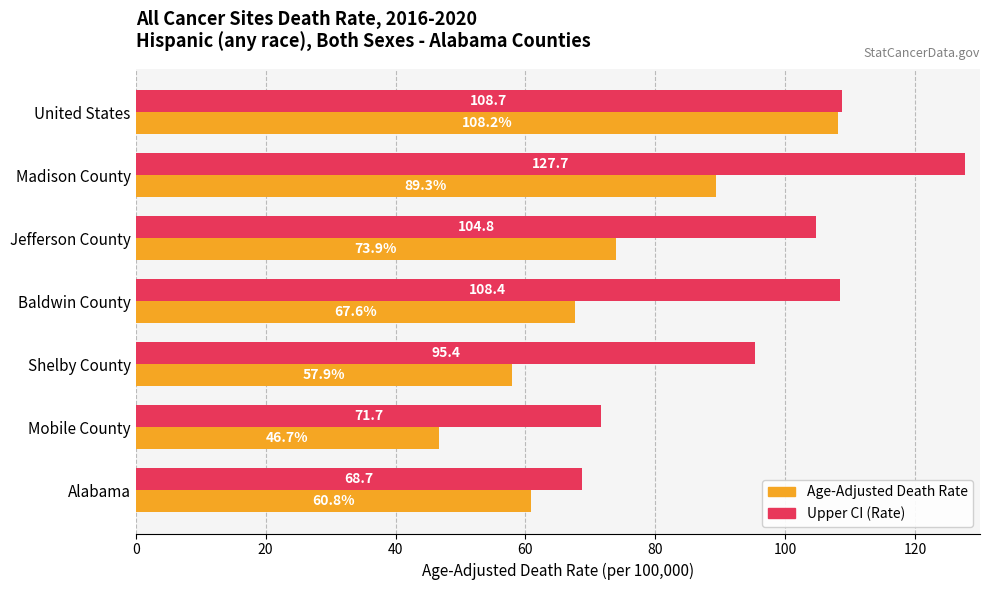

List the series in order of their overall mean, lowest first.

Age-Adjusted Death Rate, Upper CI (Rate)